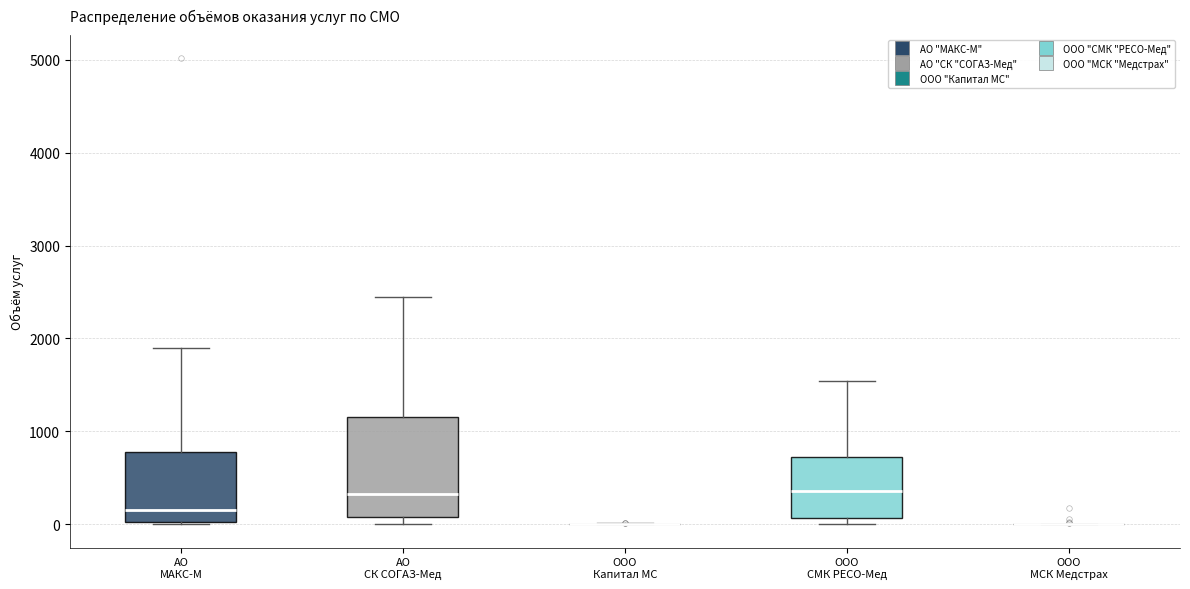

Reading left to right, read every box against the y-axis: the position of its median line, the range the box covers, and the ends of its whiskers. The values are not printed on the chart, so give them approximately, as read against the axis.

АО МАКС-М: median 200, box 0 to 800, whiskers 0 to 1900
АО СК СОГАЗ-Мед: median 300, box 100 to 1200, whiskers 0 to 2400
ООО Капитал МС: box collapsed to a line at 0, whiskers 0 to 0
ООО СМК РЕСО-Мед: median 400, box 100 to 700, whiskers 0 to 1500
ООО МСК Медстрах: box collapsed to a line at 0, whiskers 0 to 0